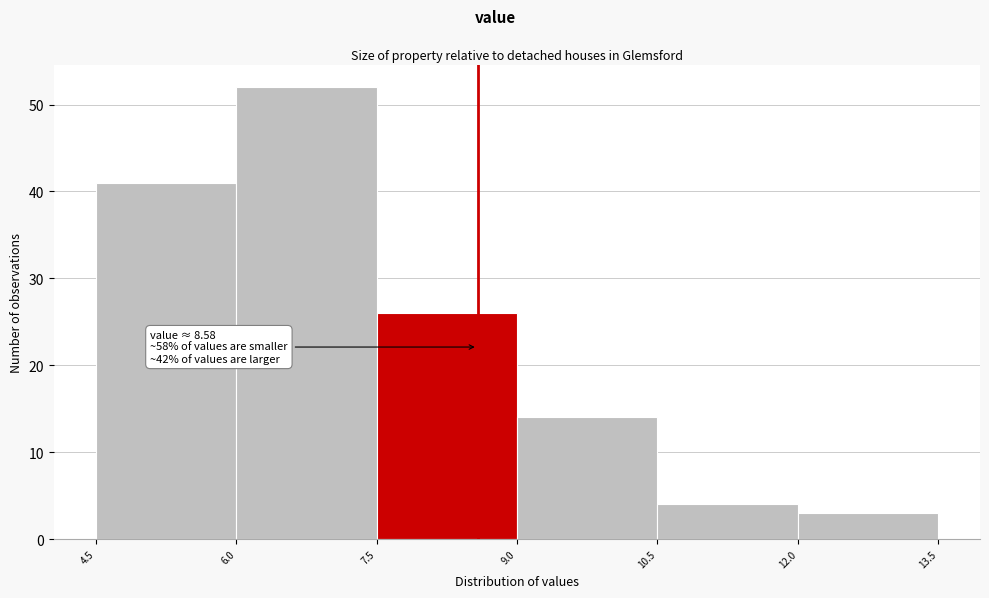

Which range on the x-axis has the tallest bar?

6.0 to 7.5